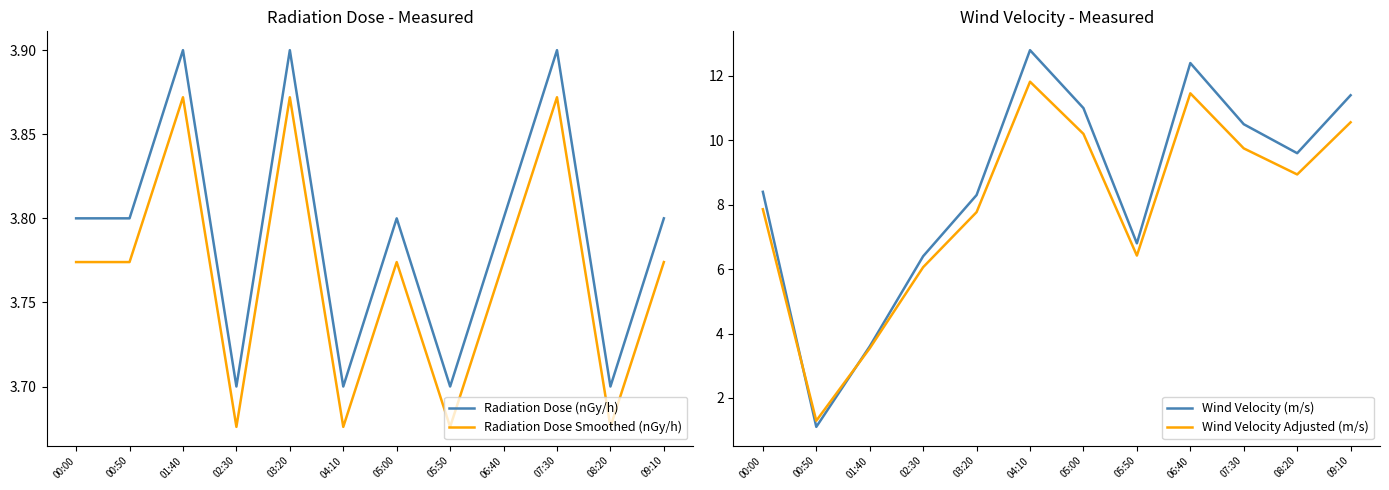

What value does the Radiation Dose (nGy/h) series have at 05:50?

3.7